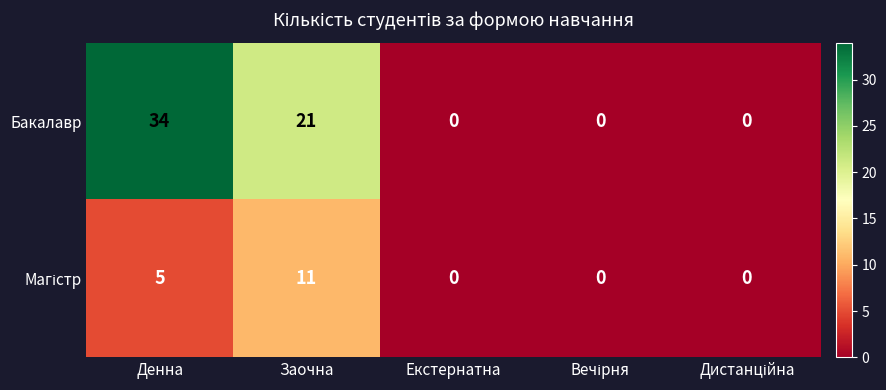

What is the maximum value shown in the chart?

34